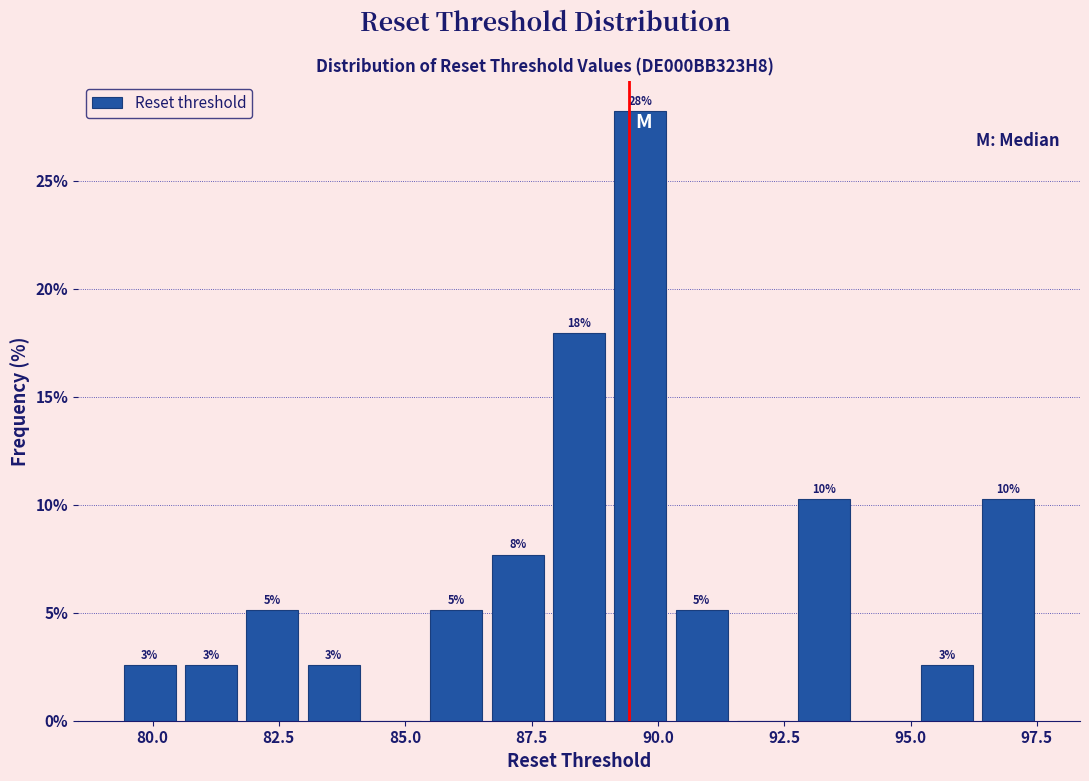

Read against the x-axis, roughly where is the centre of the tallest bar?

89.5